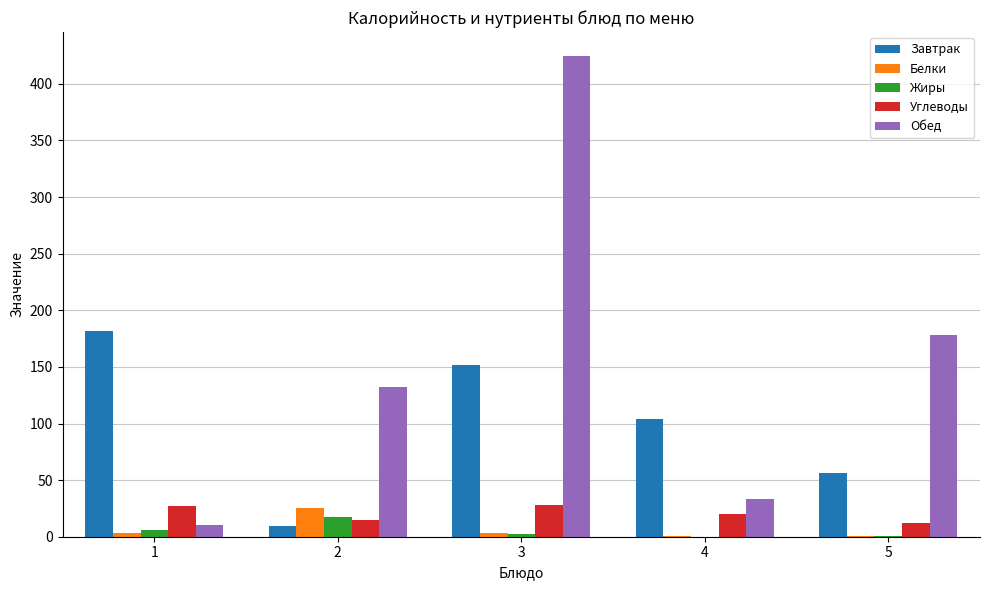

At which category is the sum across all series the highest?

3